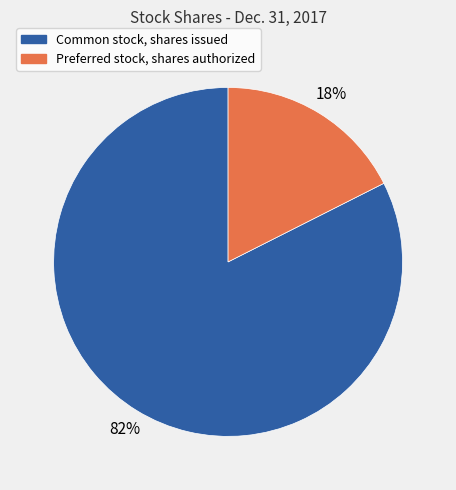

Count the number of slices in the pie.

2